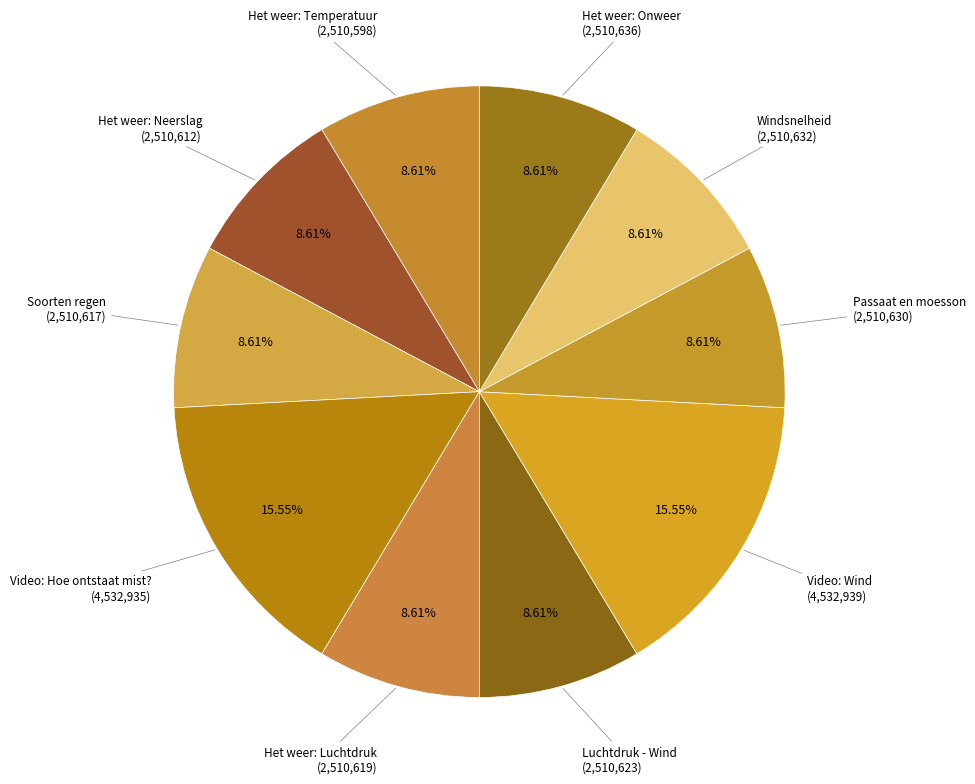

To the nearest percent, what is the combined percentage of Video: Wind and Het weer: Luchtdruk?

24%